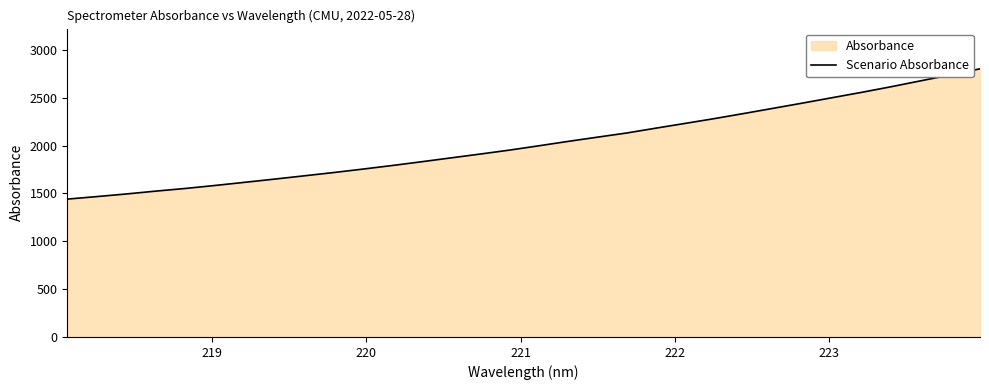

What is the greatest value displayed?

2801.2